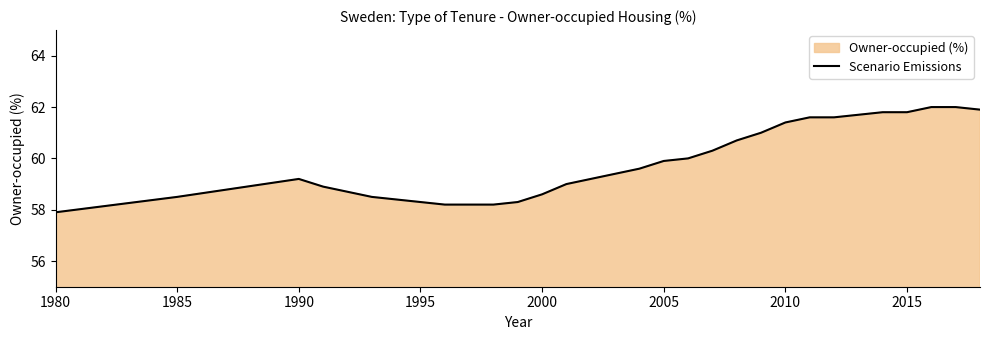

How many points are higher than both their immediate neighbors (excluding endpoints)?

1